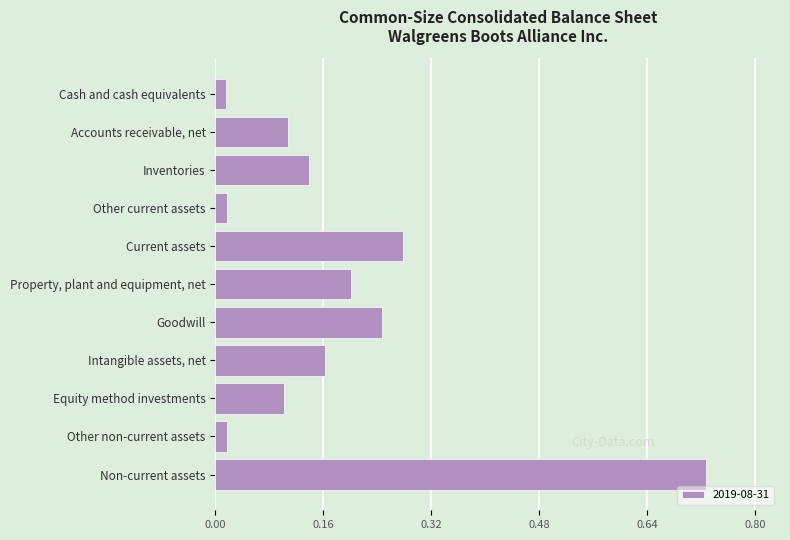

Count the number of categories in the chart.

11